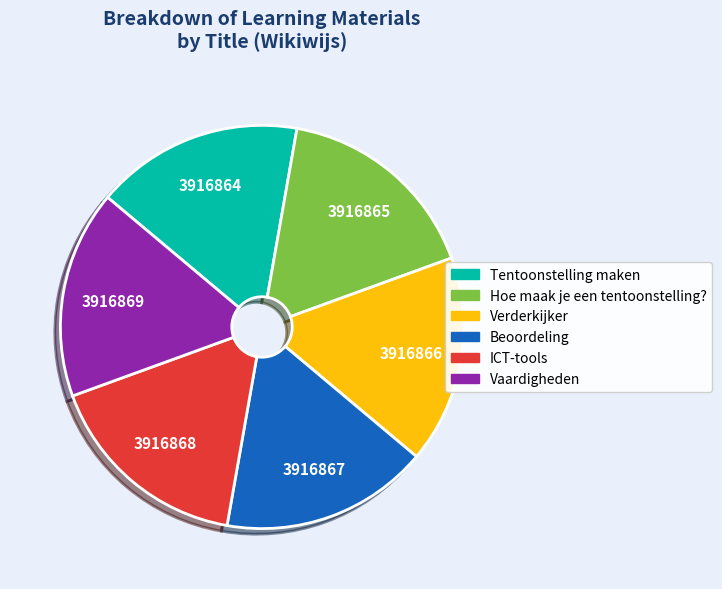

Is Beoordeling the majority of the pie?

No